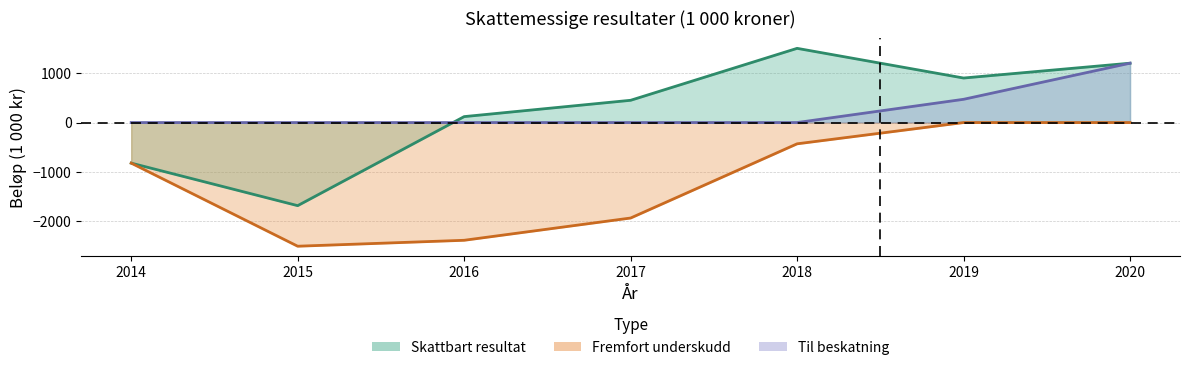

What is the sum of the Skattbart resultat values at 2017 and 2015?

-1230